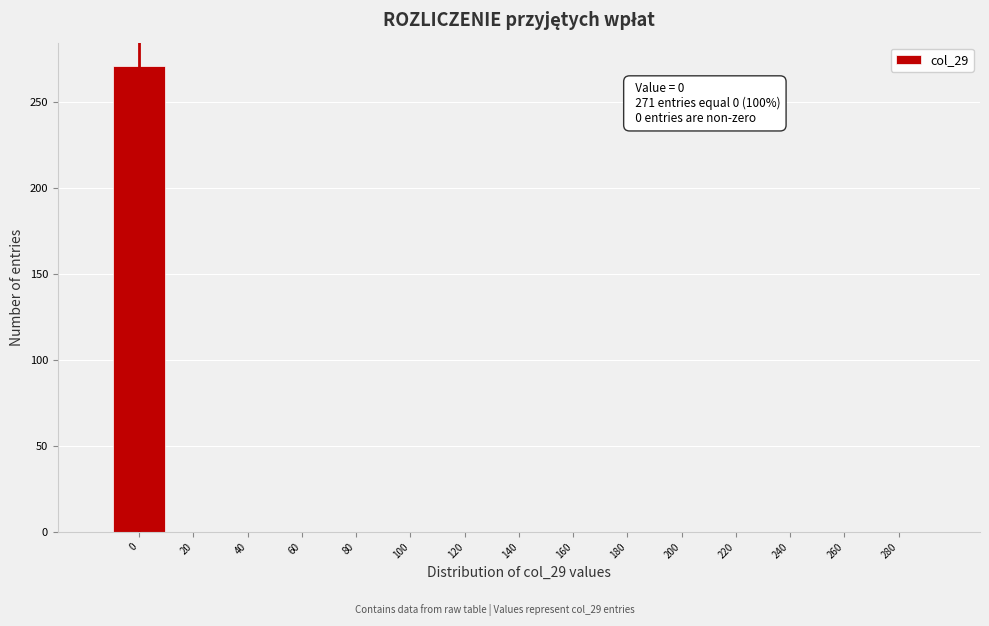

Reading left to right, what are all the values shown in this chart?

0=271	20=0	40=0	60=0	80=0	100=0	120=0	140=0	160=0	180=0	200=0	220=0	240=0	260=0	280=0